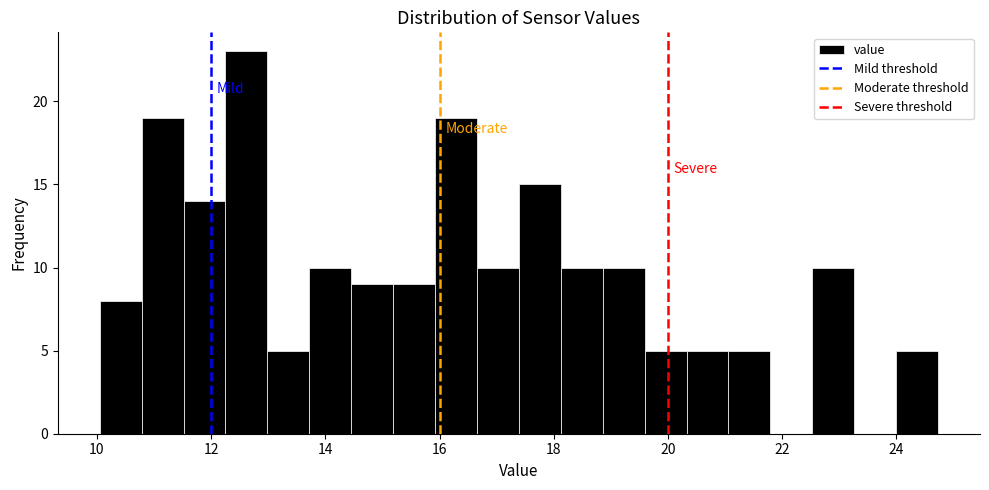

Around what value on the x-axis is the tallest bar? Give the approximate position of its centre, as read against the axis.

12.6